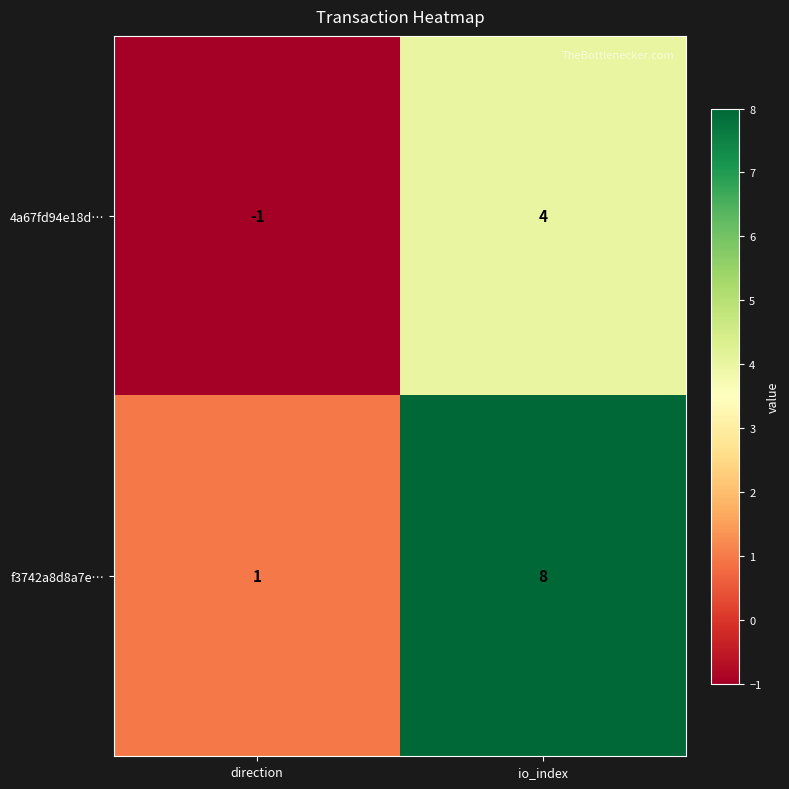

Which series has the widest spread of values?

f3742a8d8a7e…